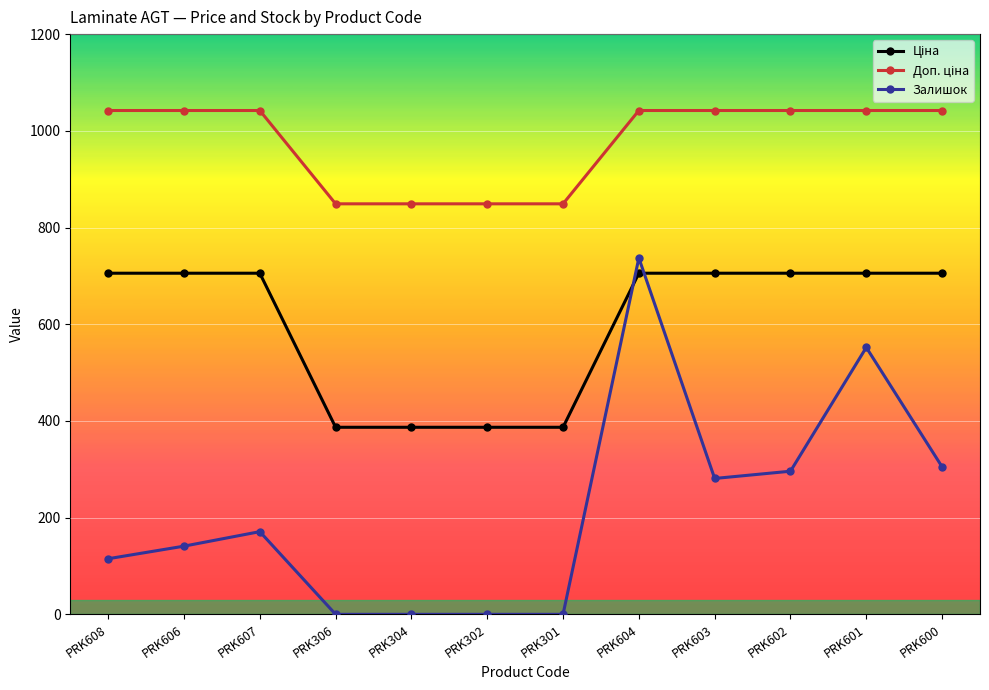

What is the highest value of the Залишок series?

737.0